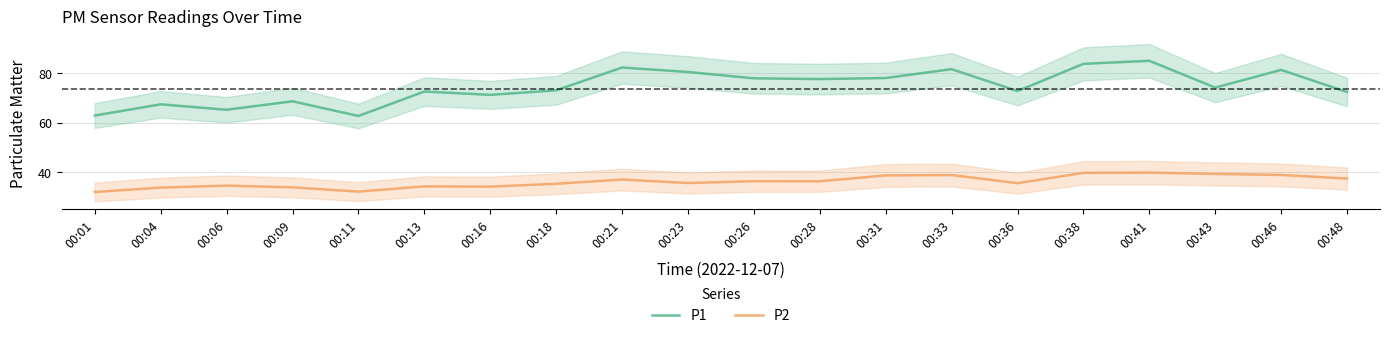

The P1 series shows 133.8 at 00:21. True or false?

False